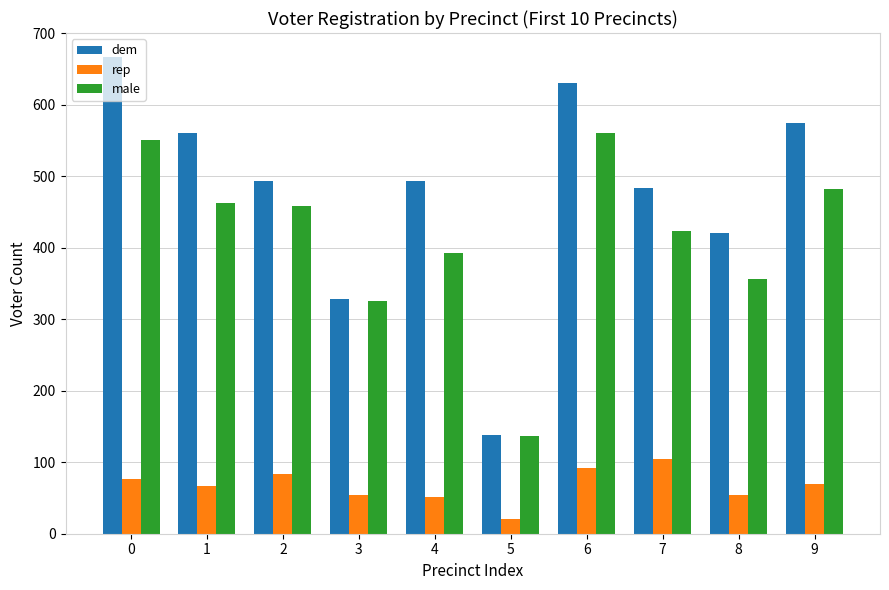

The value of dem at 8 is 420. True or false?

True